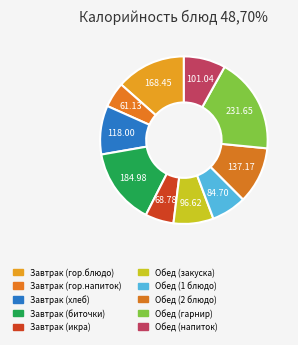

Is there any slice that represents more than half of the pie?

No